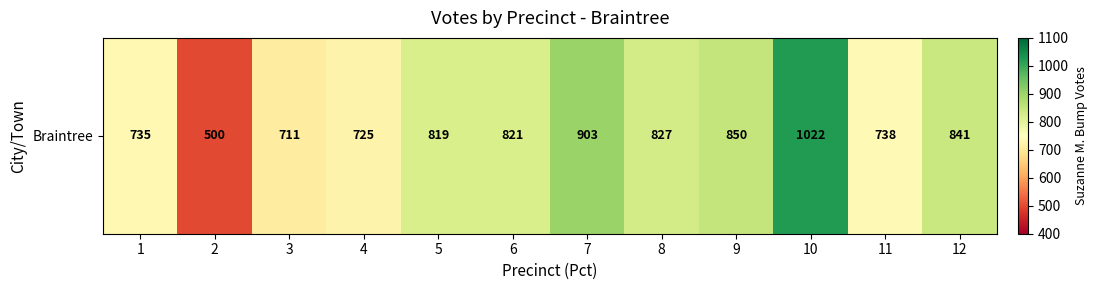

The chart shows a value of 738 at 11. True or false?

True